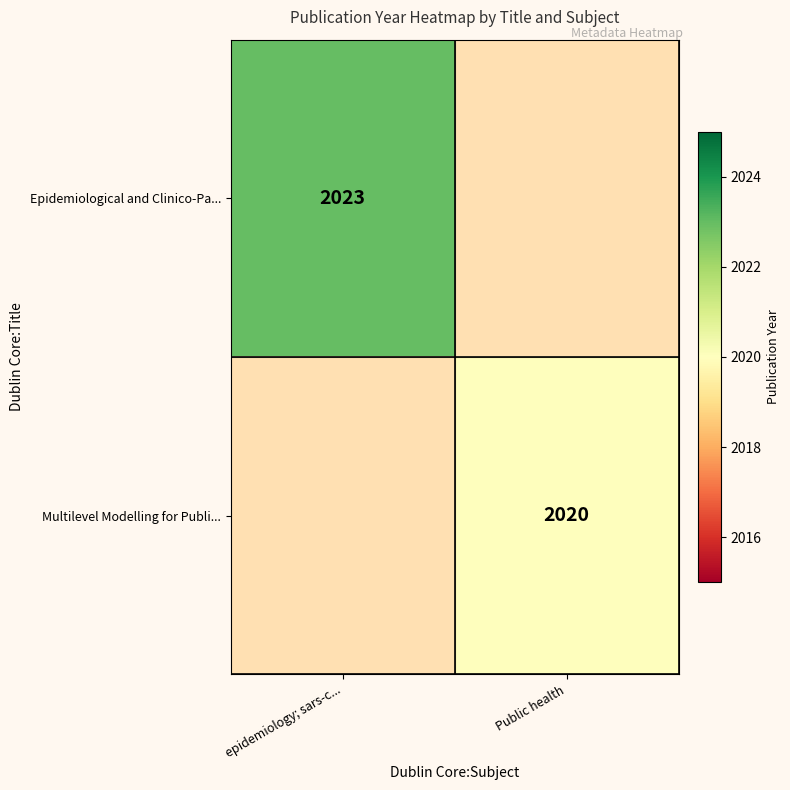

Which label corresponds to the smallest value in the chart?

Public health